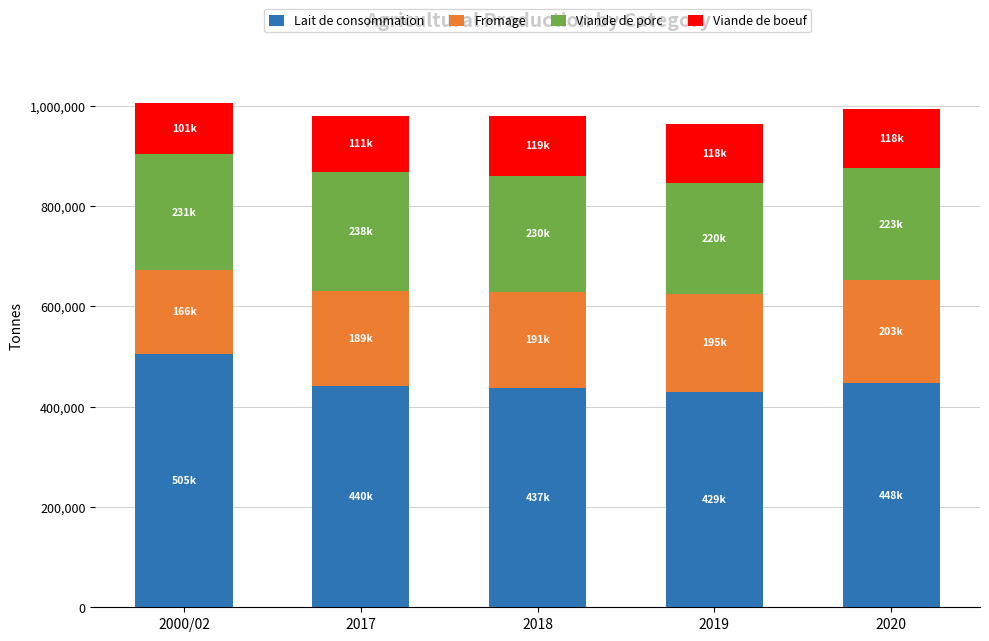

What is the sum of all Lait de consommation values?

2261946